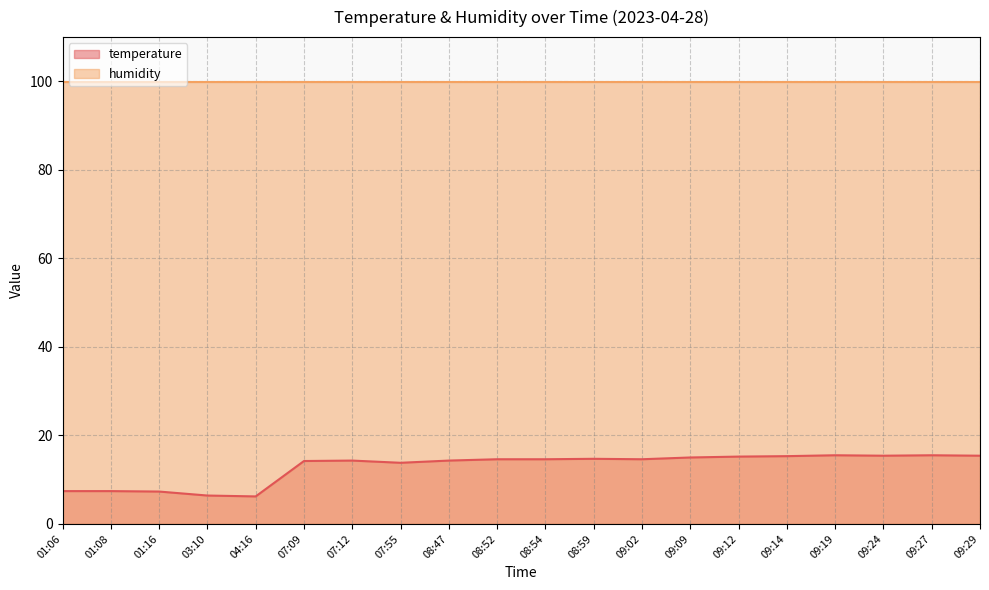

The chart shows a value of 14.6 at 09:02. True or false?

True